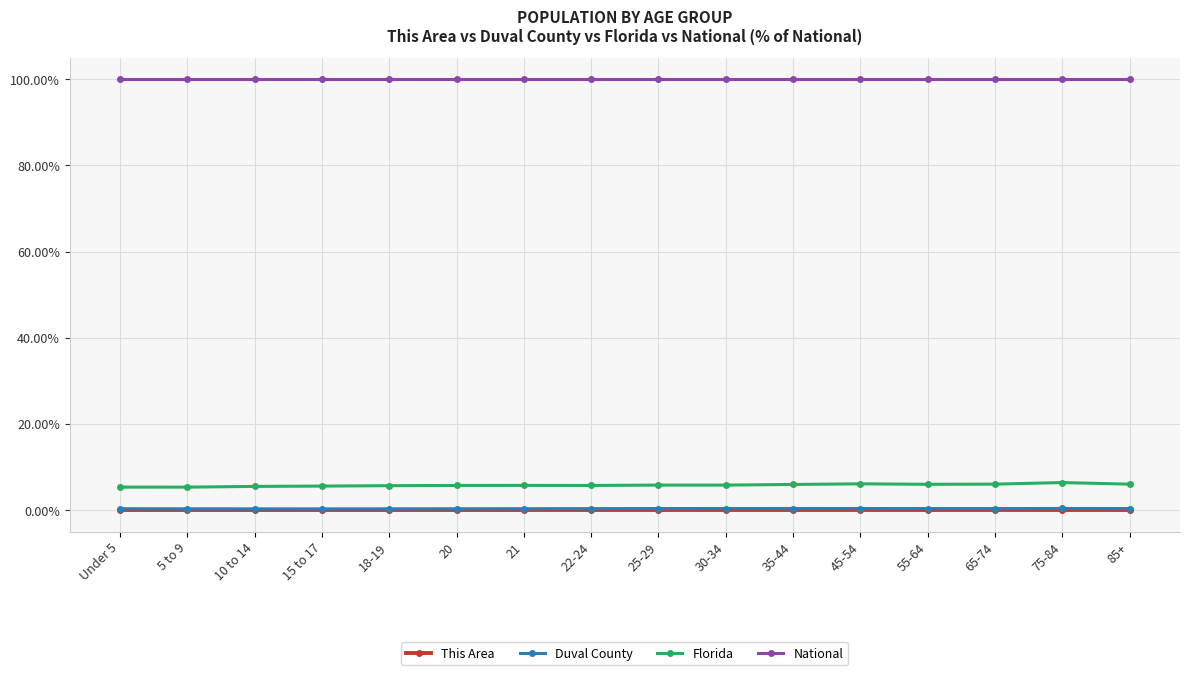

Which series has the largest total across all categories?

National